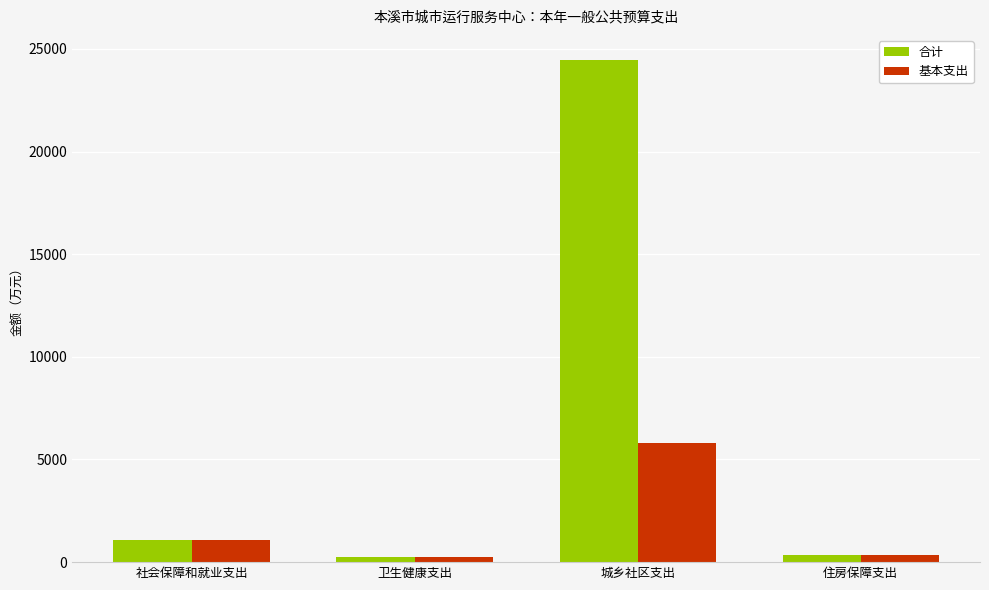

What is the label of the 1st bar from the left?

社会保障和就业支出